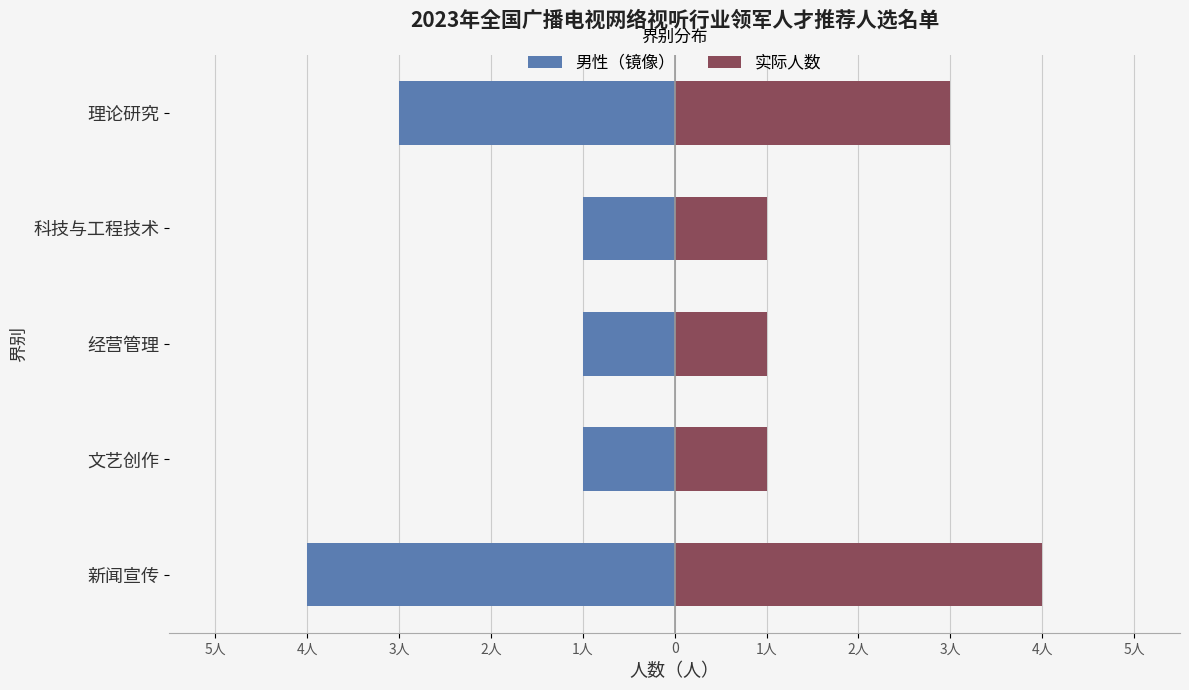

Which has a higher value, 科技与工程技术 or 理论研究?

科技与工程技术